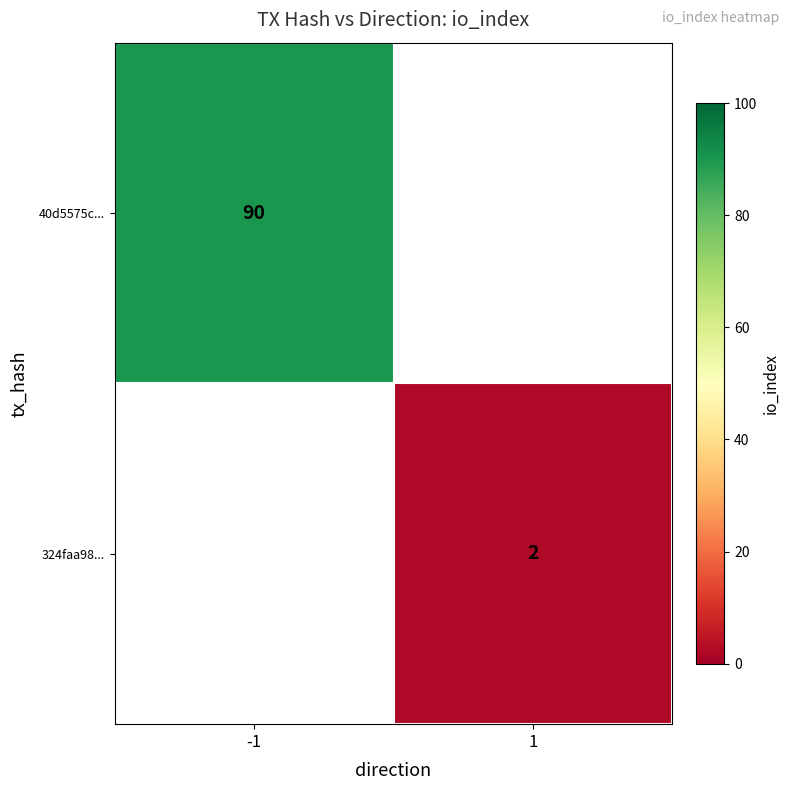

What is the minimum value shown in the chart?

2.0